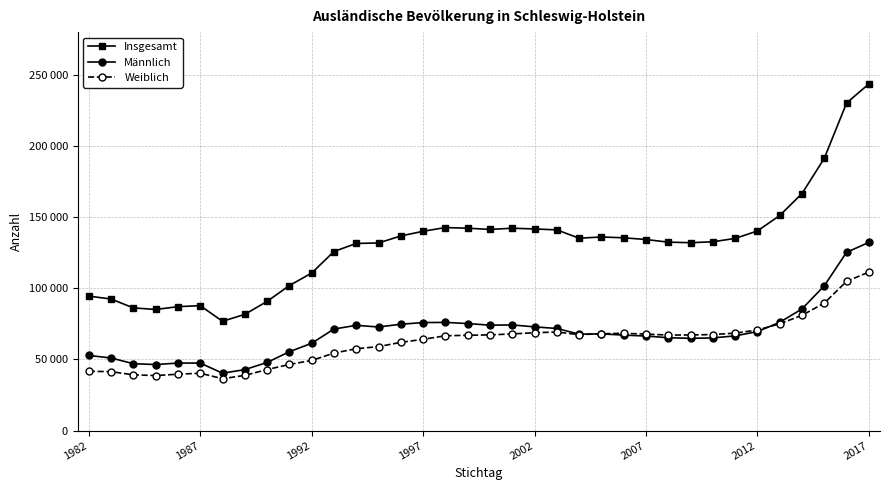

Does the chart have visible grid lines?

Yes